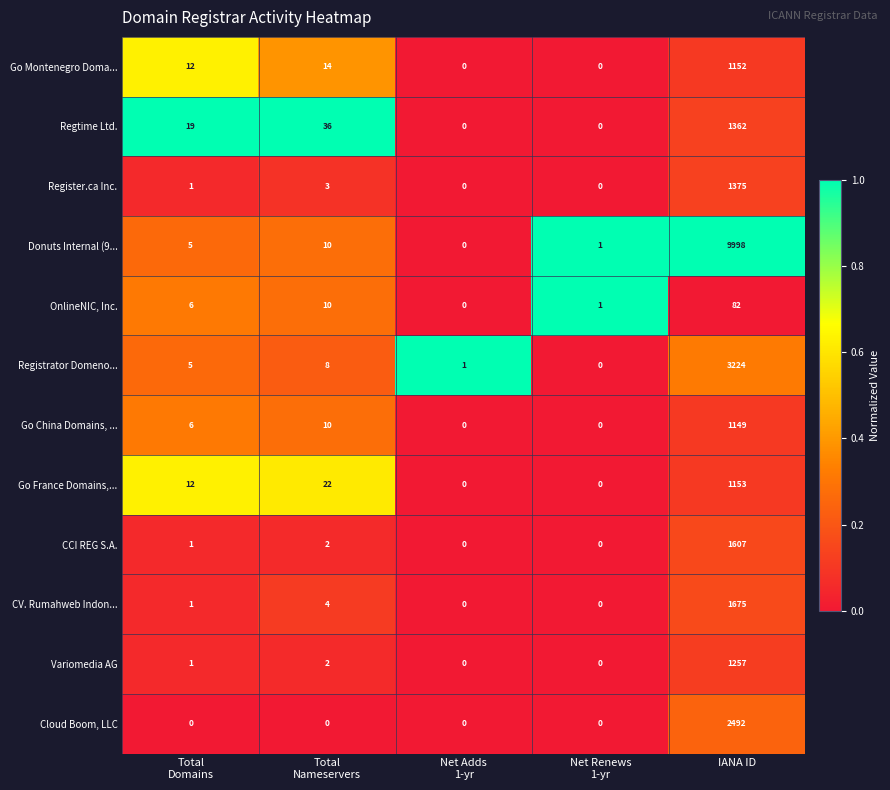

Which series has the largest total across all categories?

Donuts Internal (9...